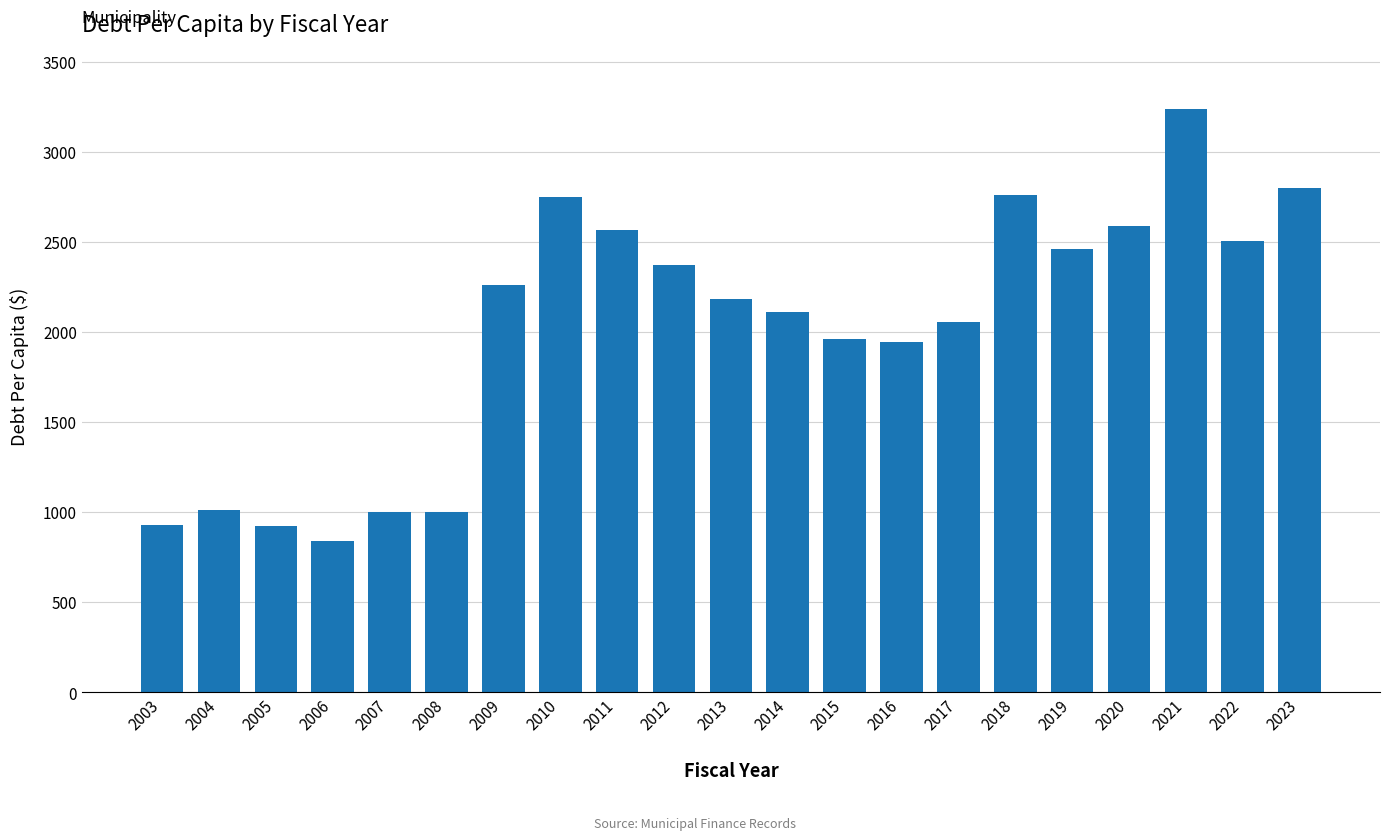

What is the minimum value shown in the chart?

838.6